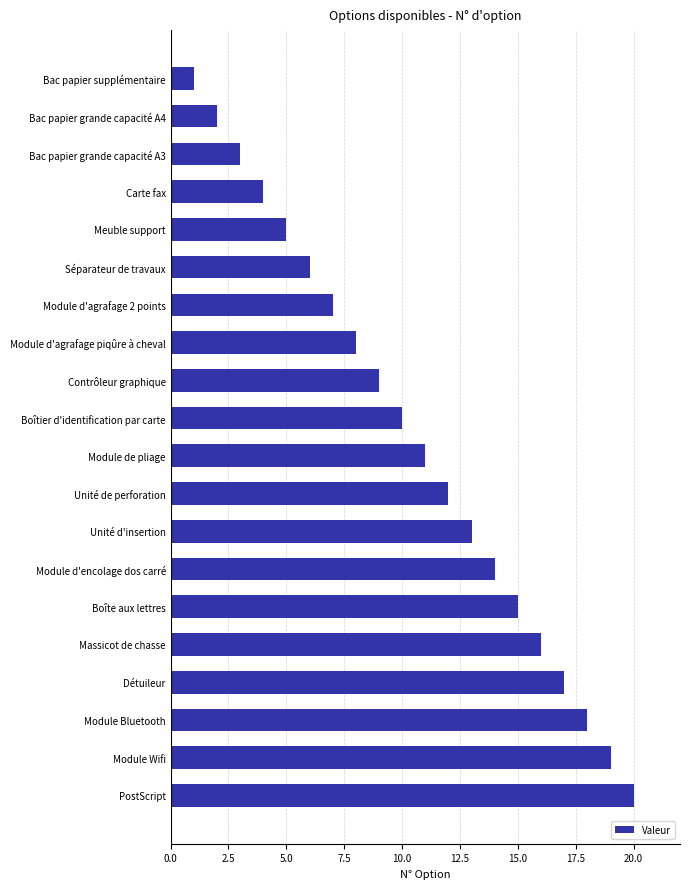

What is the minimum value shown in the chart?

1